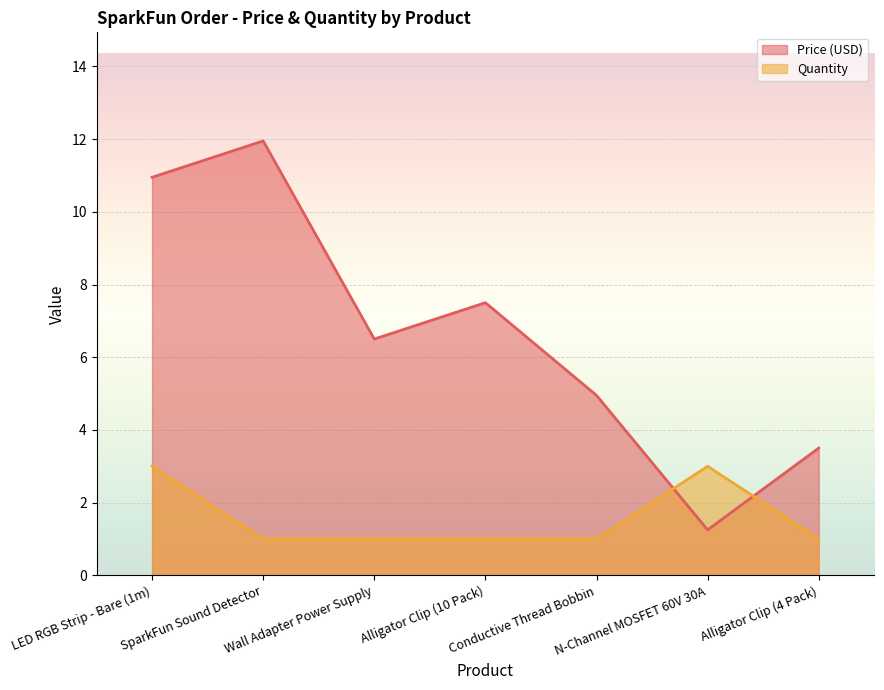

Is the value of Price (USD) at SparkFun Sound Detector greater than the value of Quantity at Alligator Clip (4 Pack)?

Yes